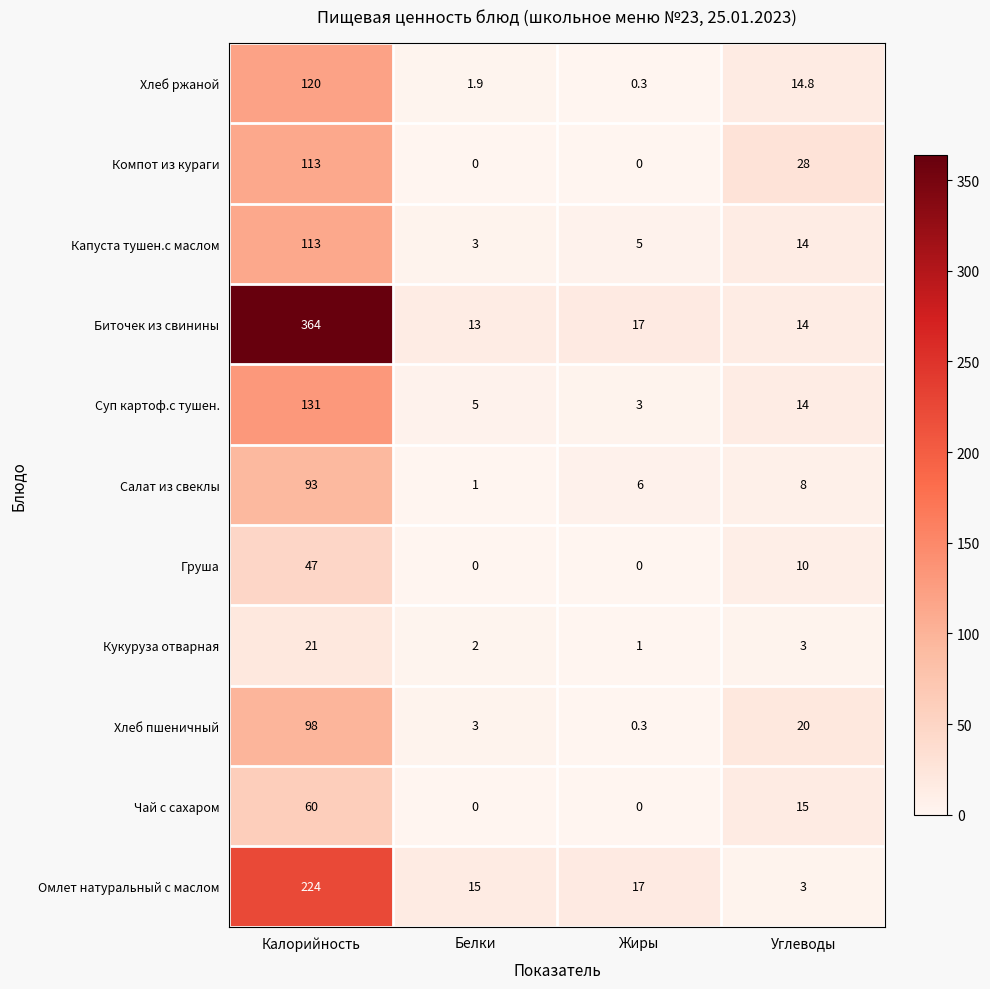

What is the difference between the maximum and minimum values in the Биточек из свинины series?

351.0